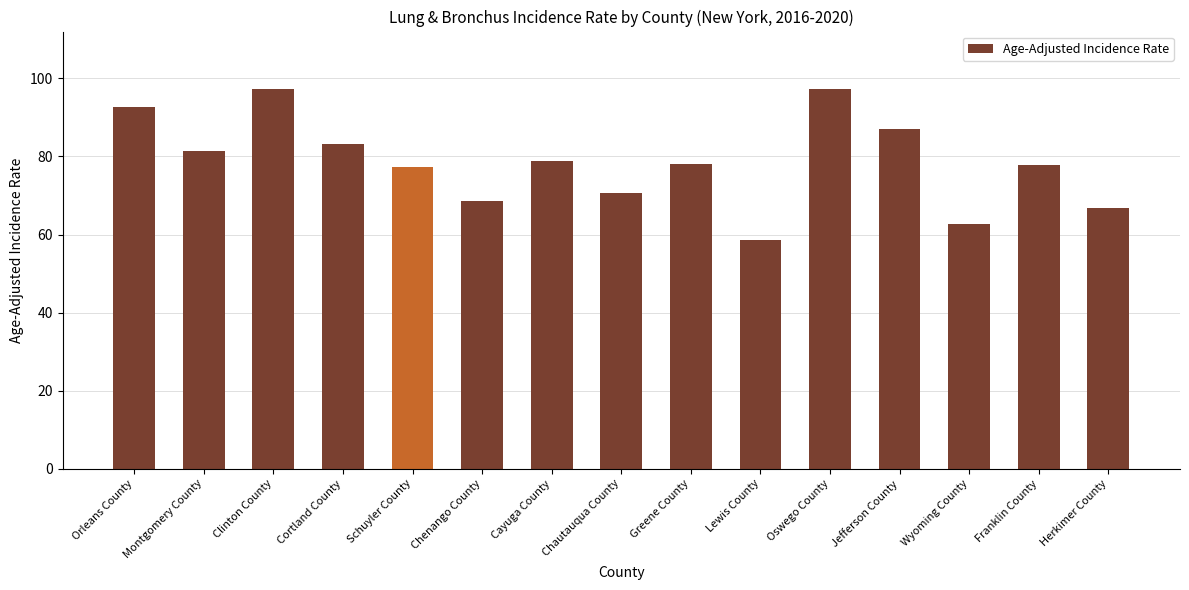

What is the ratio of the value at Orleans County to the value at Wyoming County?

1.5